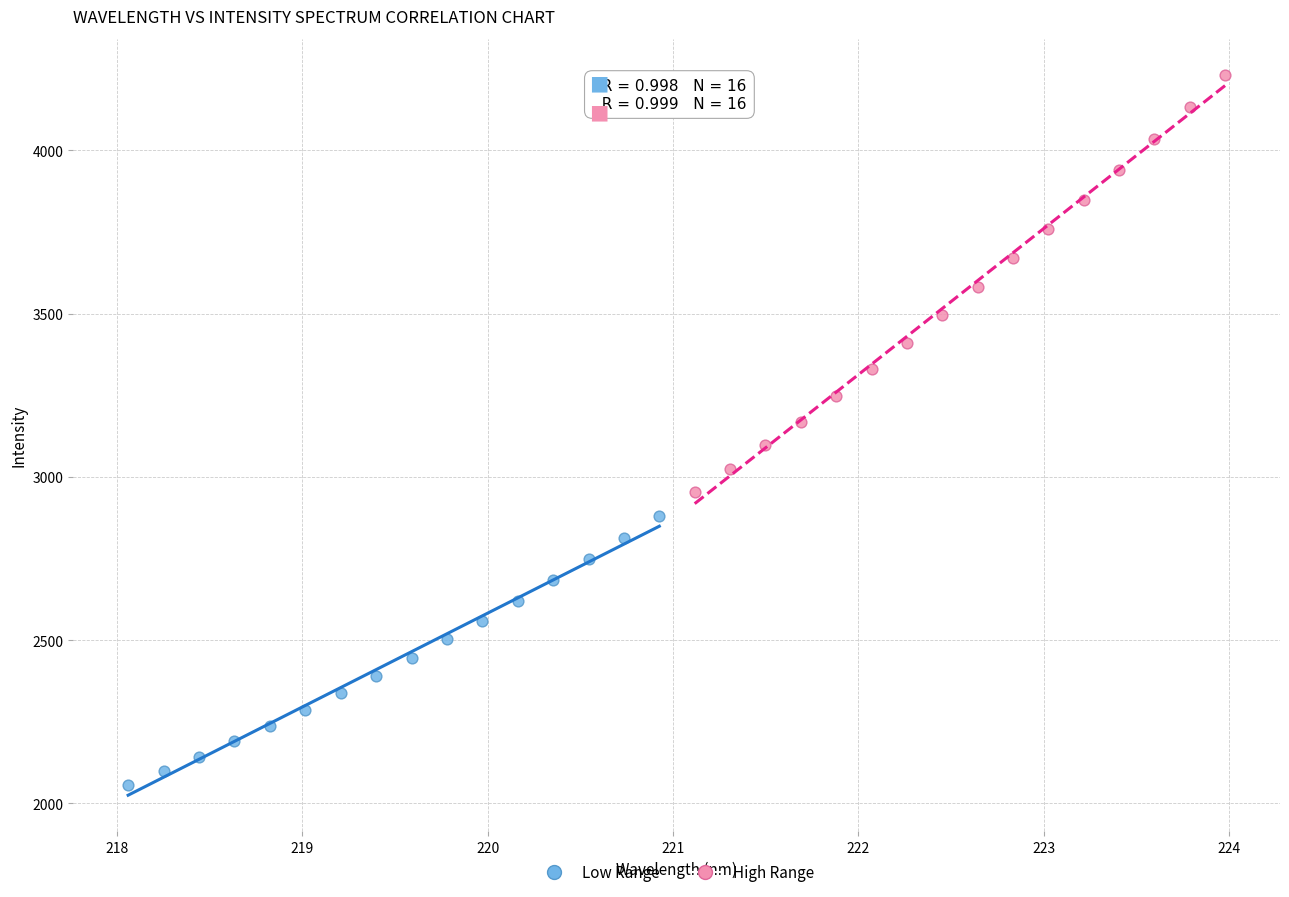

Which series reaches the maximum Y coordinate?

High Range